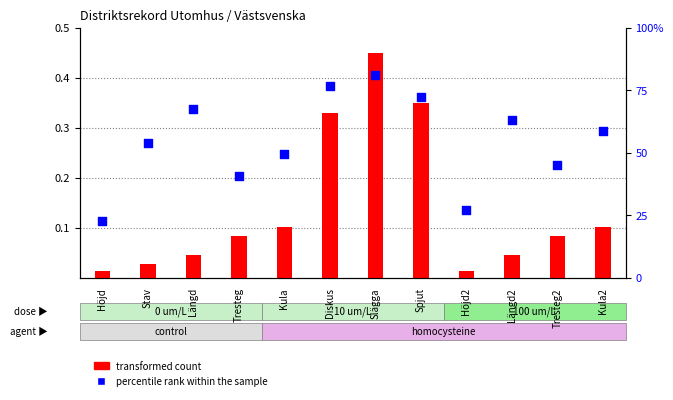

Which series reaches the minimum Y coordinate?

transformed count